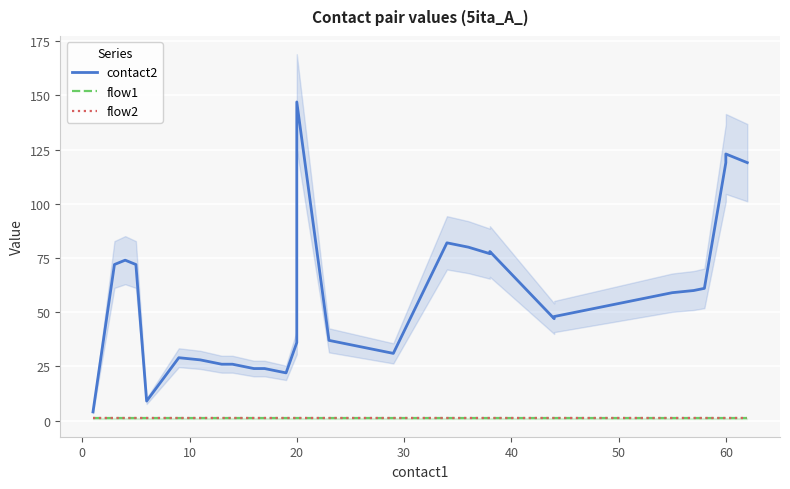

True or false: flow1 has a value of 2 at 30.

False